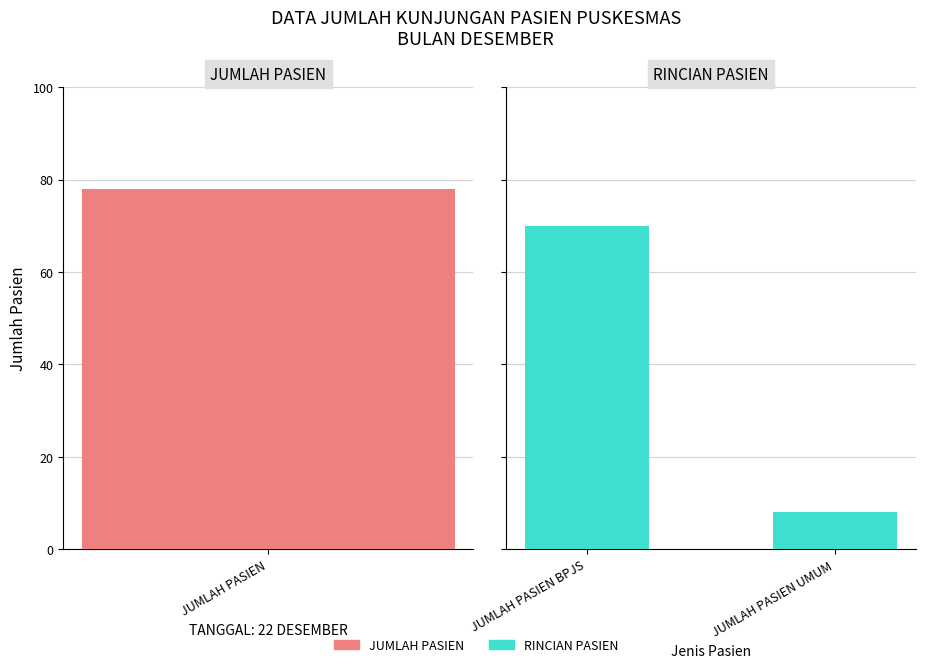

What position from the left is JUMLAH PASIEN UMUM?

2